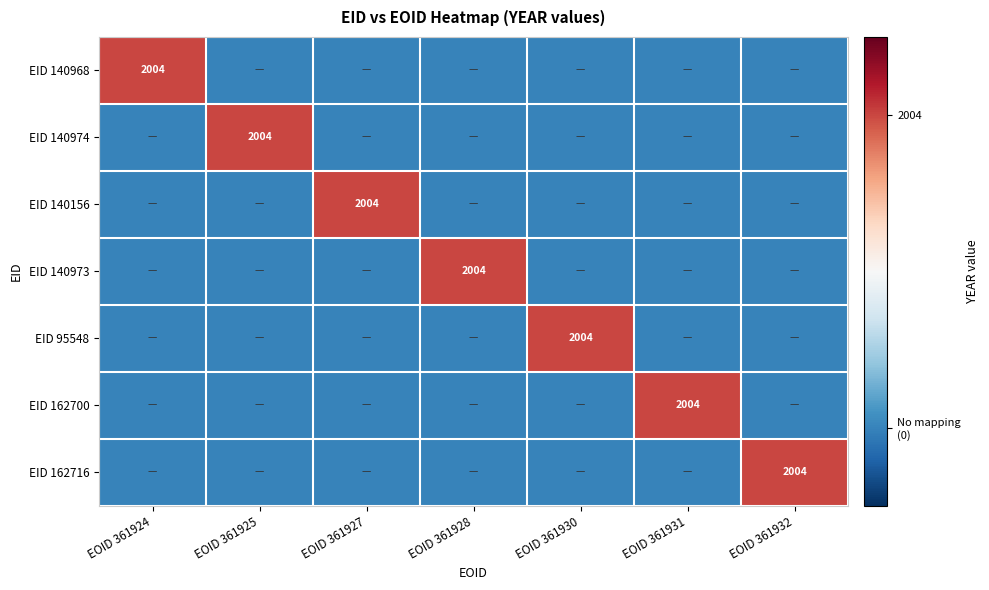

True or false: EID 140973 has a value of 2004 at EOID 361928.

True